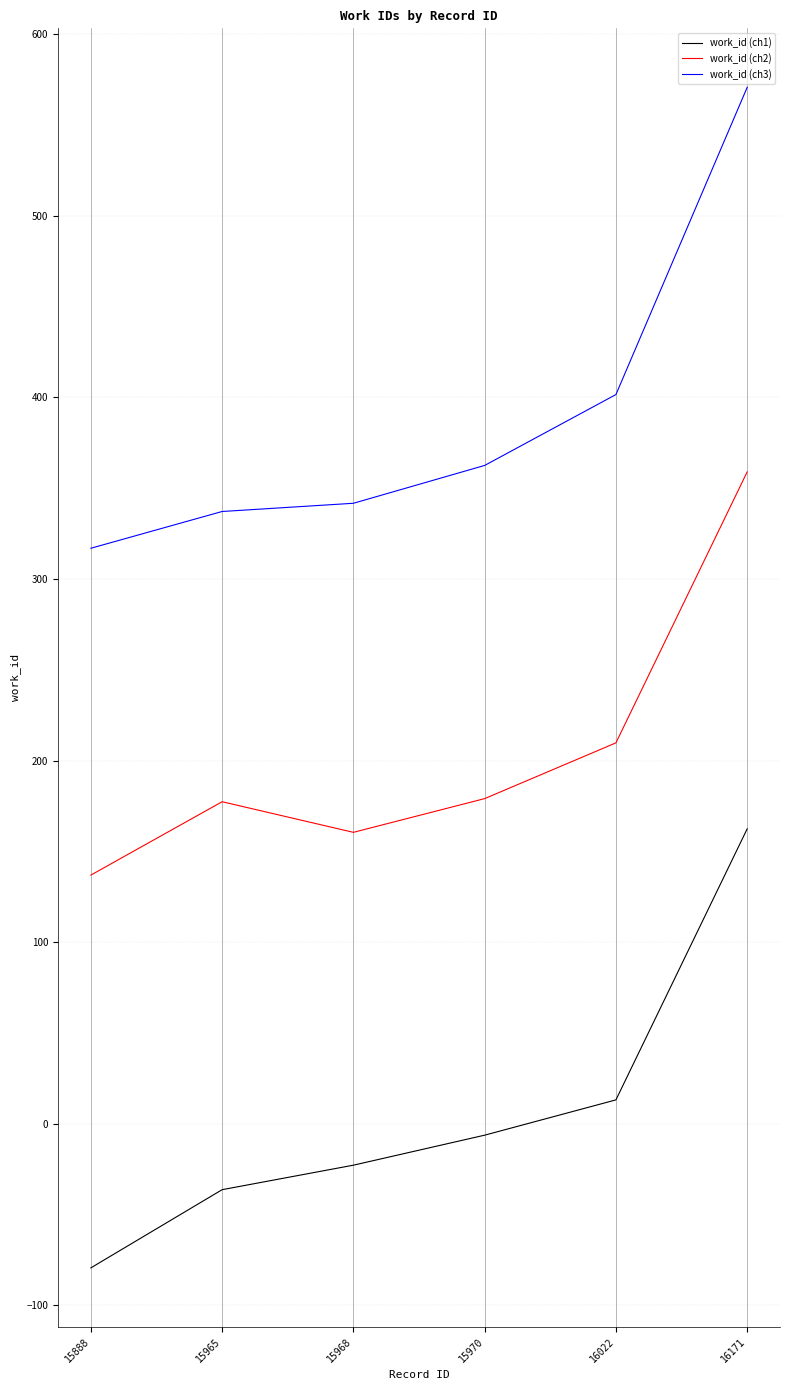

Does the chart display data point markers on the line(s)?

No